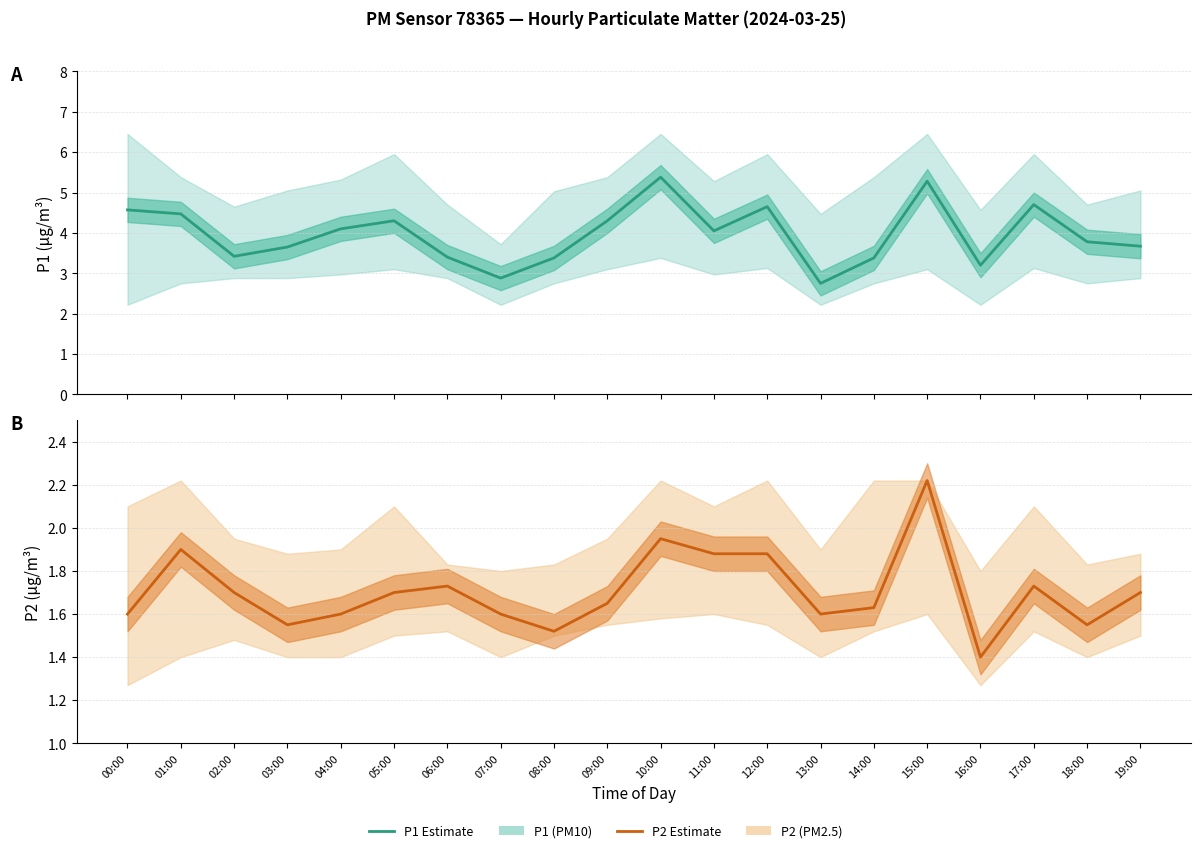

Where is the first local maximum for P1 Estimate?

05:00